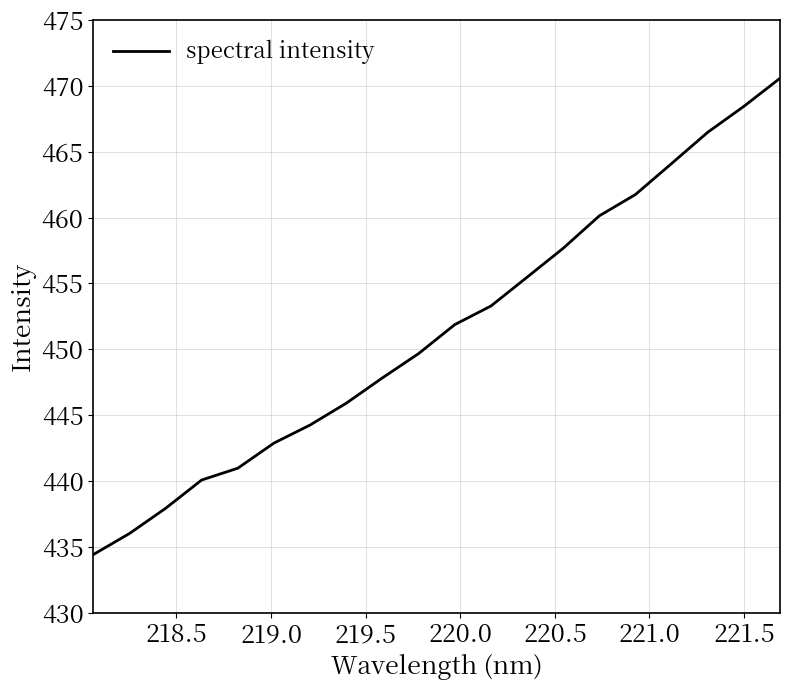

True or false: there are more than 2 points higher than both neighbors.

False